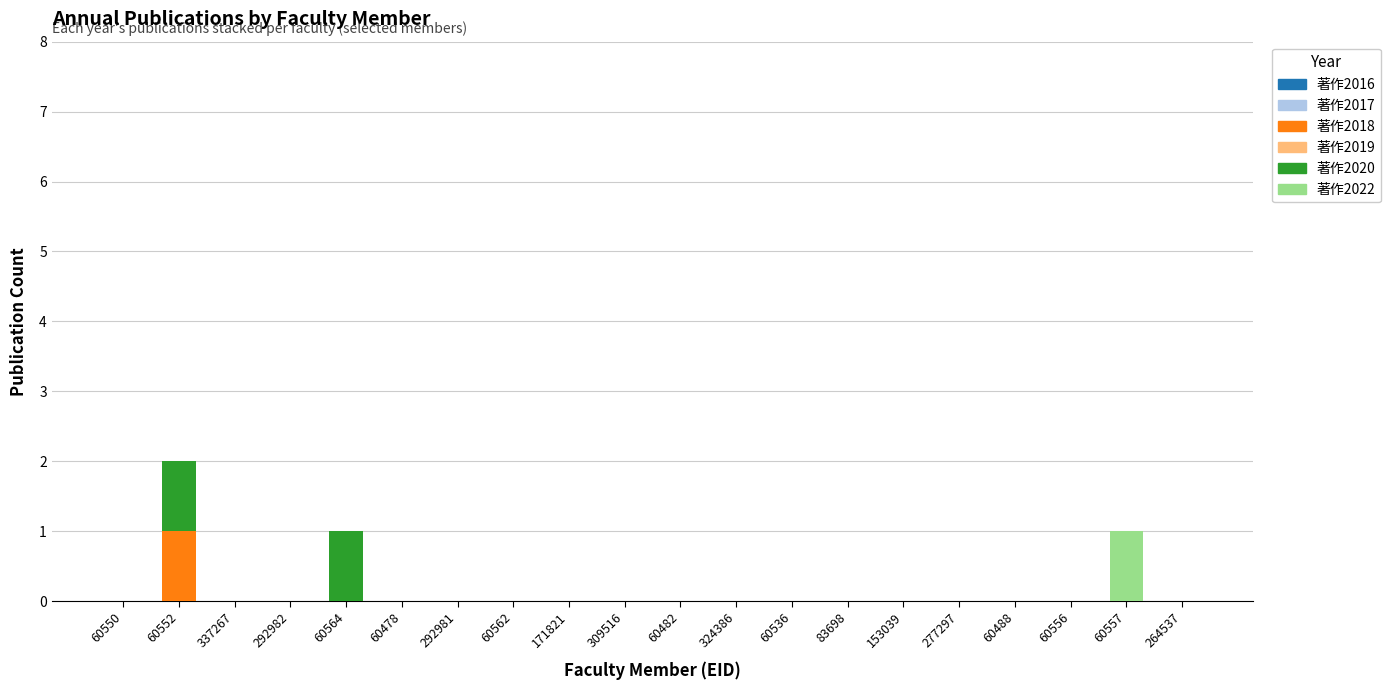

The 著作2018 series shows 1 at 60488. True or false?

False